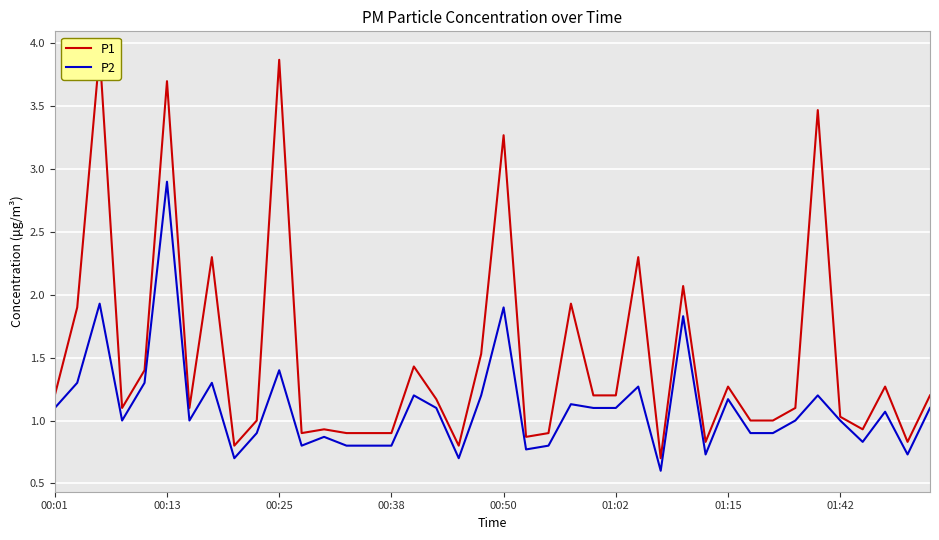

What is the label of the 29th point from the right?

11